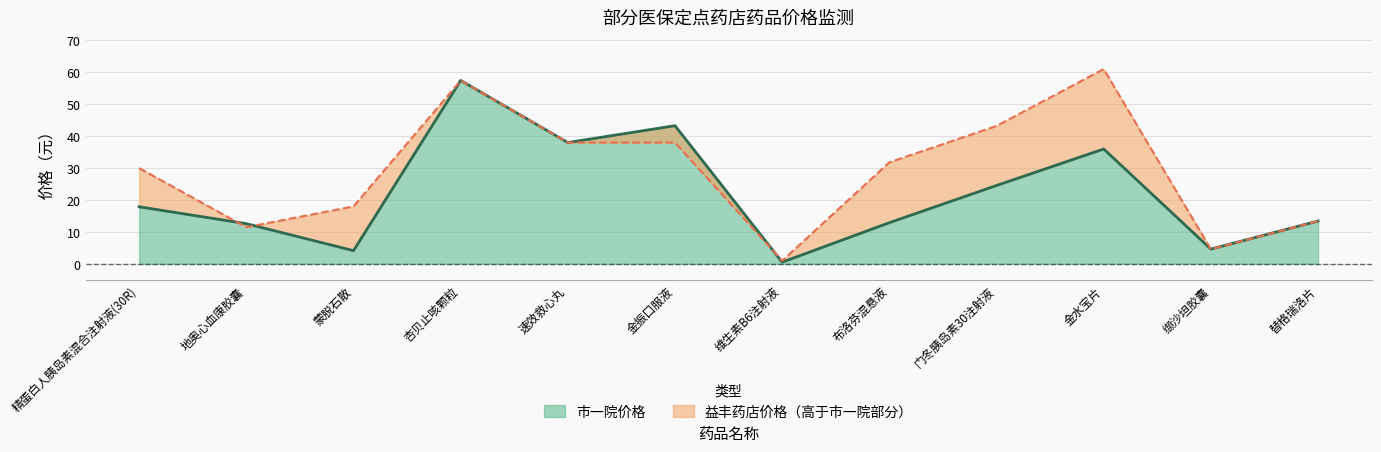

In 市一院价格, how many points are higher than both neighbors (excluding endpoints)?

3